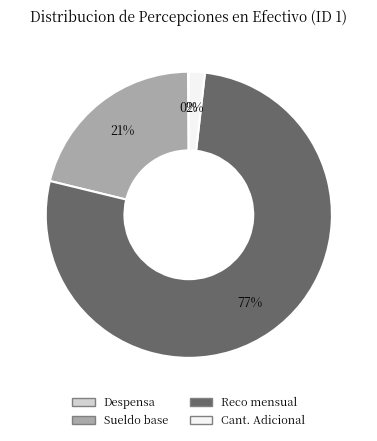

Which category has the biggest portion of the pie?

Reco mensual